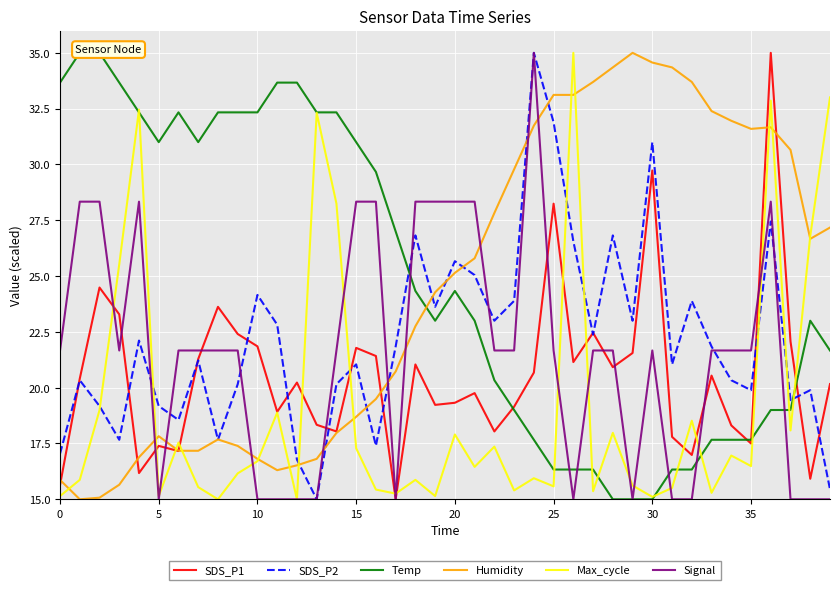

The value of SDS_P1 at 9 is 11.1. True or false?

False